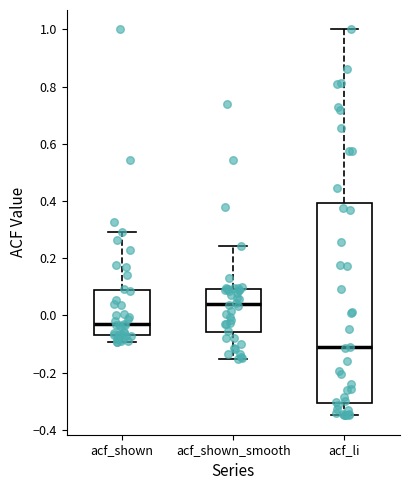

Reading left to right, transcribe this box plot: for each box, give where its median line is, the range the box spans, and where its two whiskers end, as read against the y-axis. The values are not printed on the chart, so give them approximately, as read against the axis.

acf_shown: median -0.04, box -0.06 to 0.08, whiskers -0.10 to 0.30
acf_shown_smooth: median 0.04, box -0.06 to 0.10, whiskers -0.16 to 0.24
acf_li: median -0.12, box -0.30 to 0.40, whiskers -0.34 to 1.00